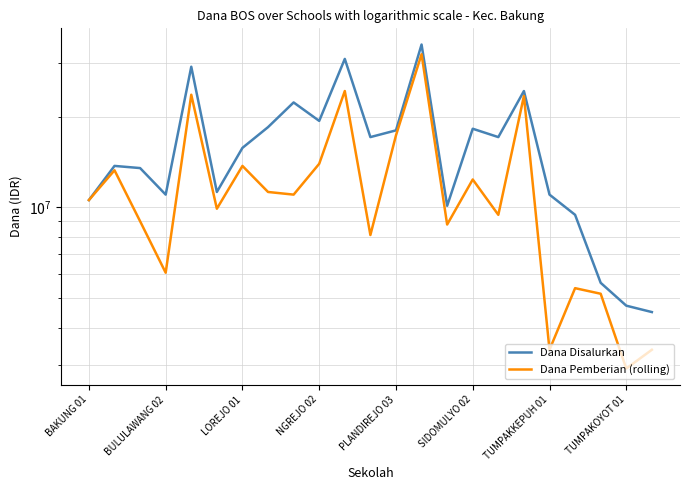

How many interior local valleys does the Dana Pemberian (rolling) series have?

8